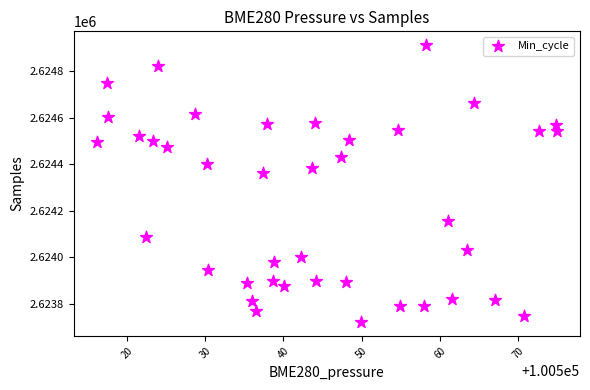

What Y value in the scatter plot is closest to 2624317?

2624362